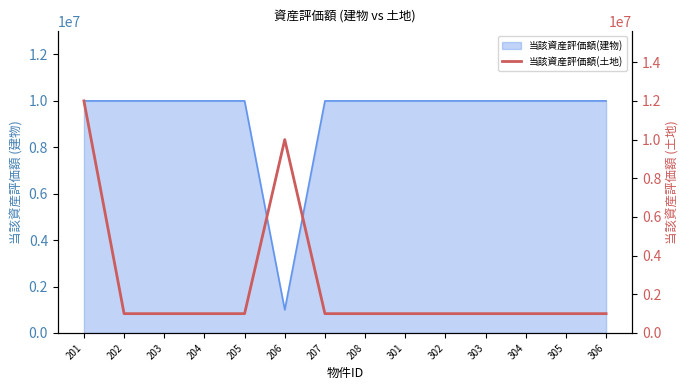

True or false: the data shows 12000000 at 201.

True